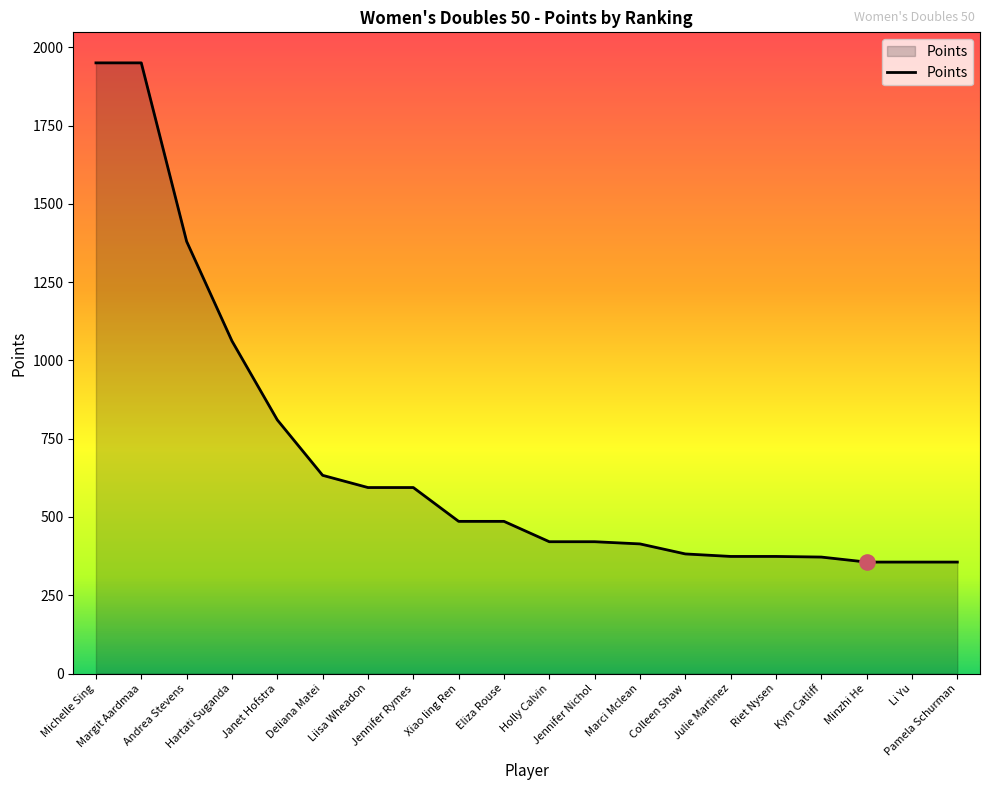

What is the ratio of the value at Li Yu to the value at Riet Nysen?

1.0